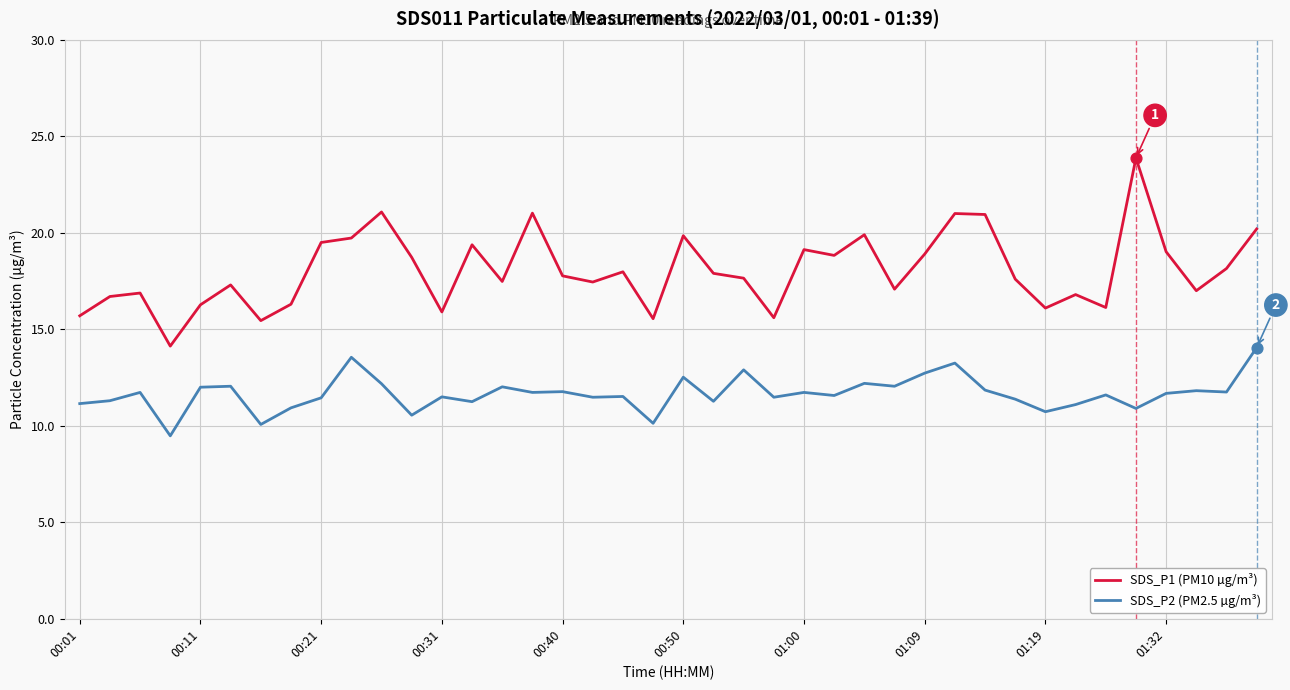

What are all the series names shown in the legend?

SDS_P1 (PM10 µg/m³), SDS_P2 (PM2.5 µg/m³)